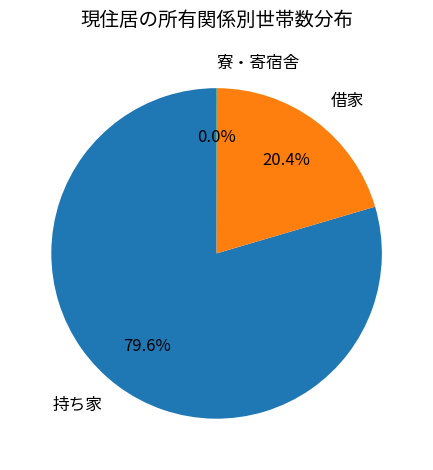

To the nearest percent, what is the combined percentage of 借家 and 持ち家?

100%